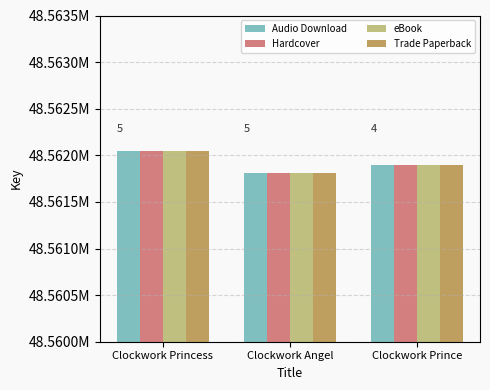

Read the Hardcover value at Clockwork Angel.

48561815